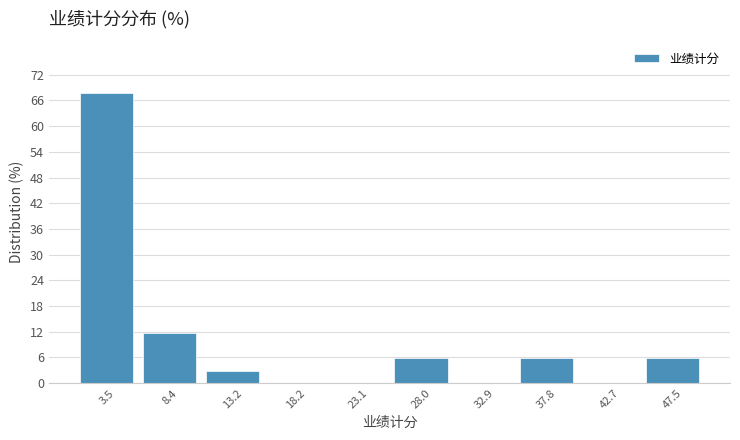

How tall is the bar that spans 10.8 to 15.7 on the x-axis? Neither the bar edges nor the heights are printed on the chart, so give them approximately, as read against the axes.

3